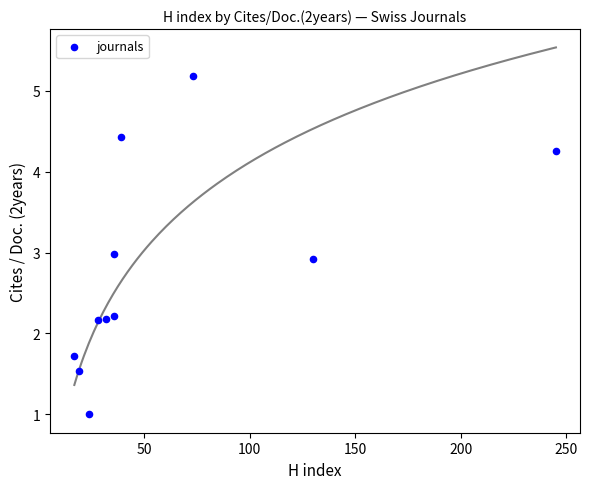

What is the average X value?

61.7